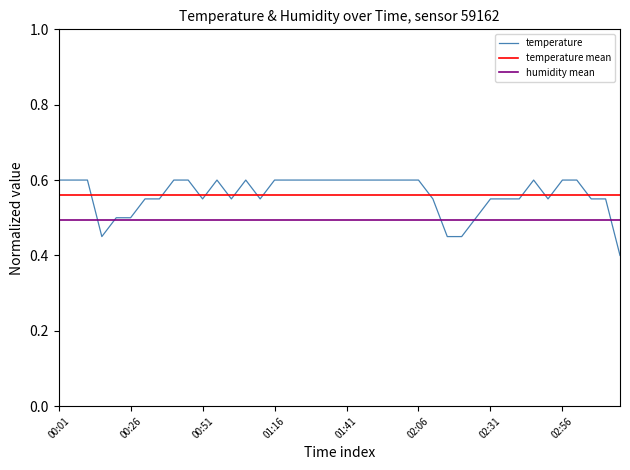

What is the change in value from 00:26 to 01:51?

+0.1